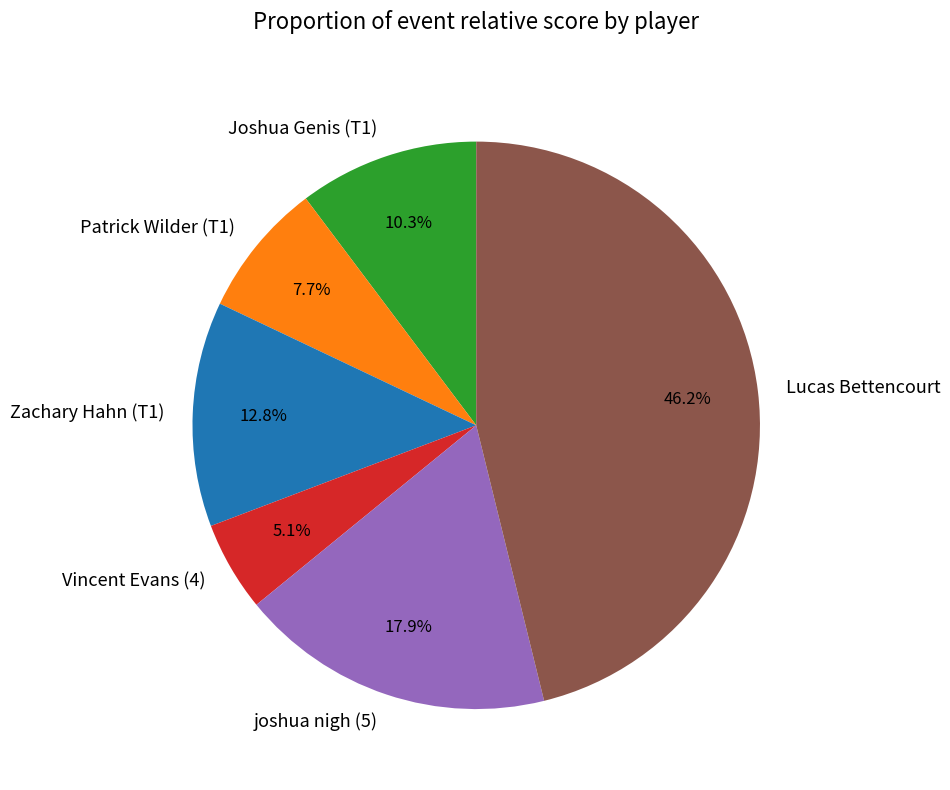

What portion of the pie excludes Zachary Hahn (T1)?

87.2%